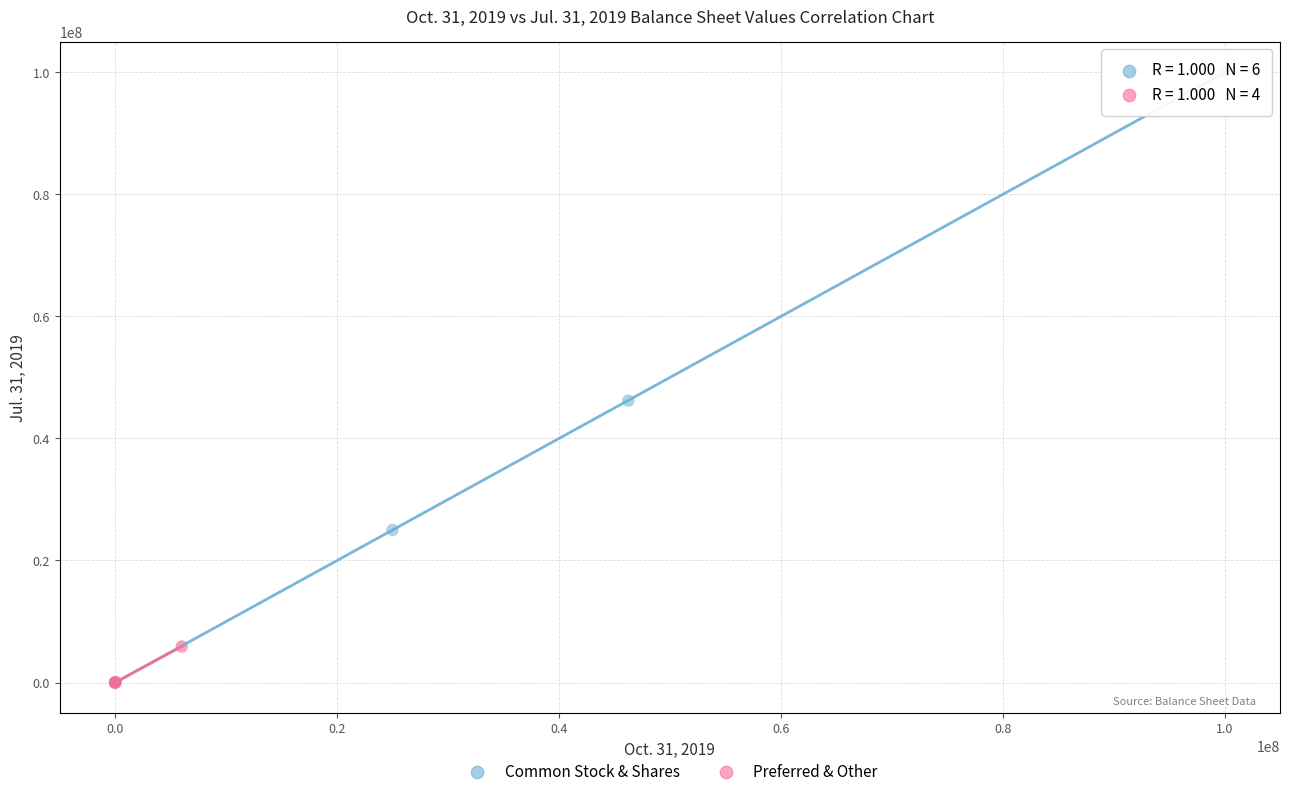

Which series has the widest spread of Y values?

Common Stock & Shares